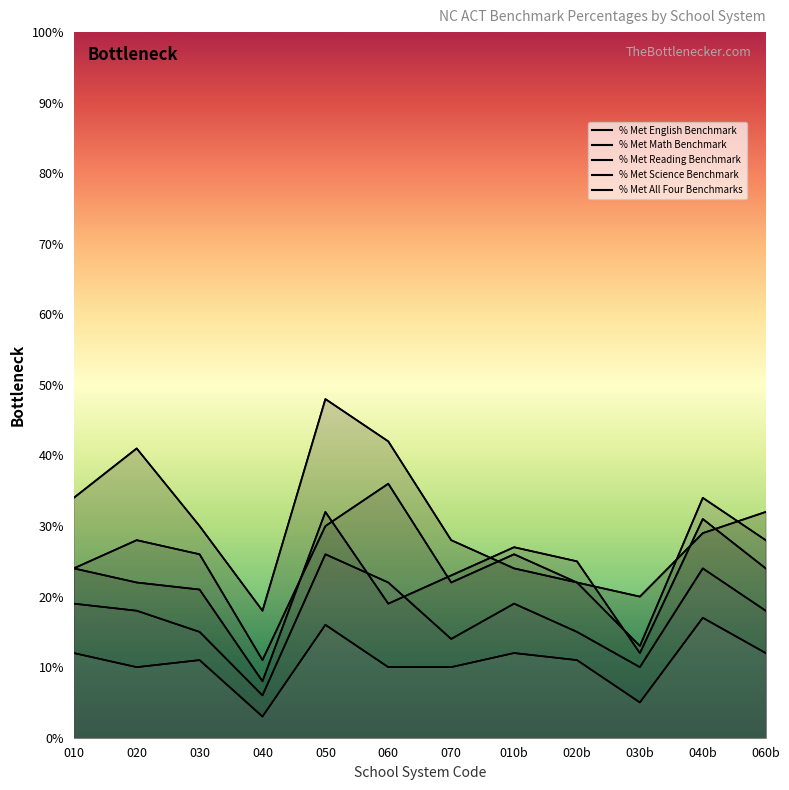

Reading left to right, list all the values displayed in this chart.

% Met English Benchmark: 34	41	30	18	48	42	28	24	22	20	29	32
% Met Math Benchmark: 24	22	21	8	32	19	23	27	25	12	31	24
% Met Reading Benchmark: 24	28	26	11	30	36	22	26	22	13	34	28
% Met Science Benchmark: 19	18	15	6	26	22	14	19	15	10	24	18
% Met All Four Benchmarks: 12	10	11	3	16	10	10	12	11	5	17	12